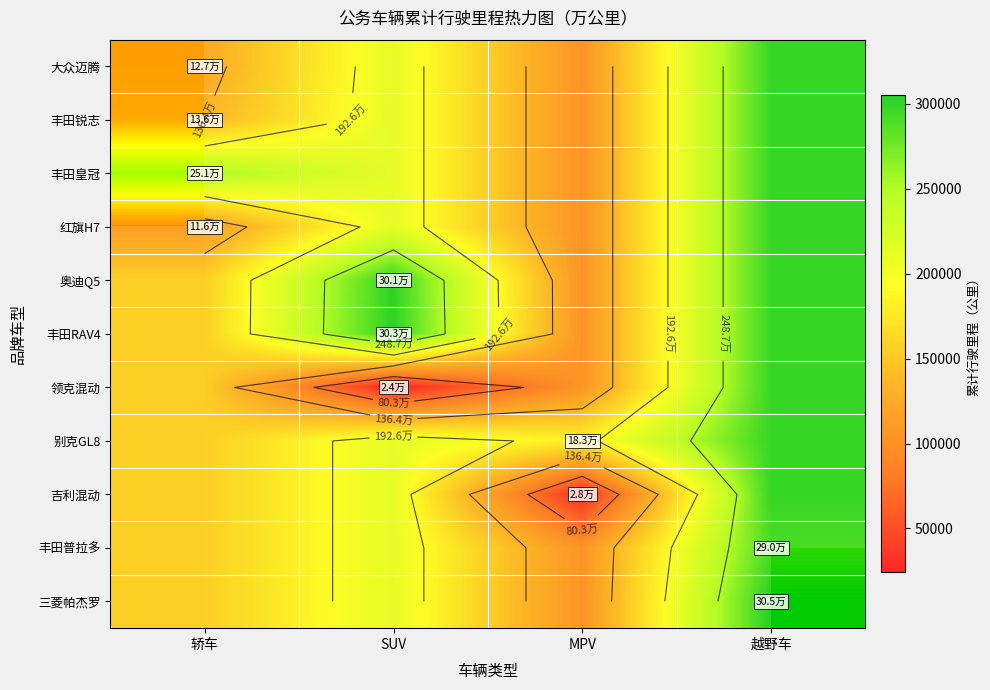

Is it true that 领克混动 equals 157527.0 at 轿车?

True